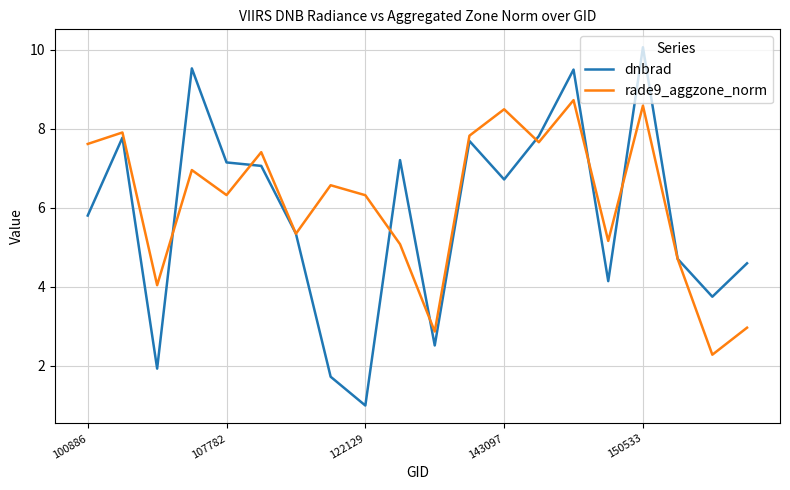

Which series has the largest range (max minus min)?

dnbrad